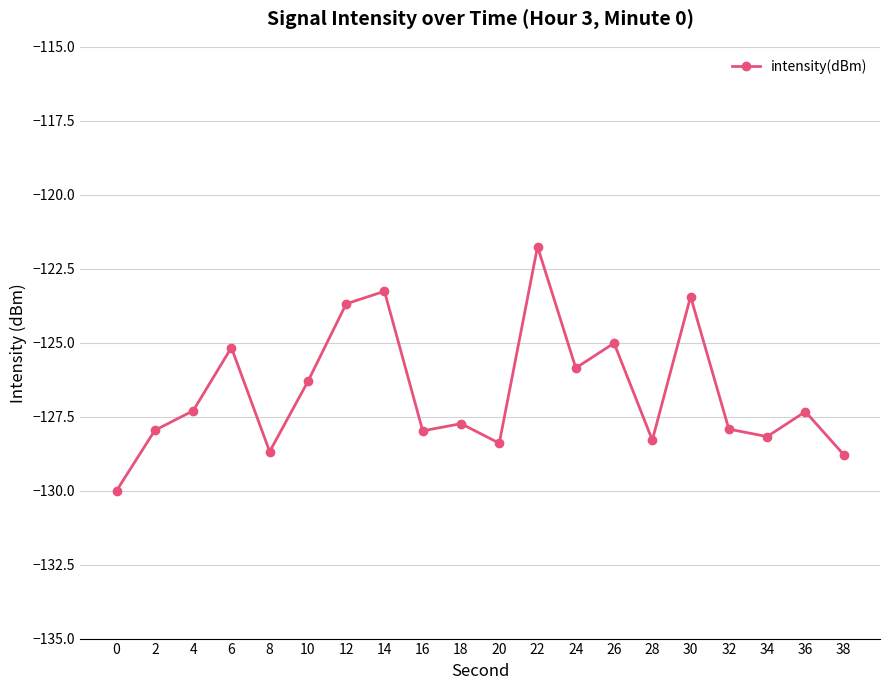

Is it true that the value at 28 is -171.1?

False